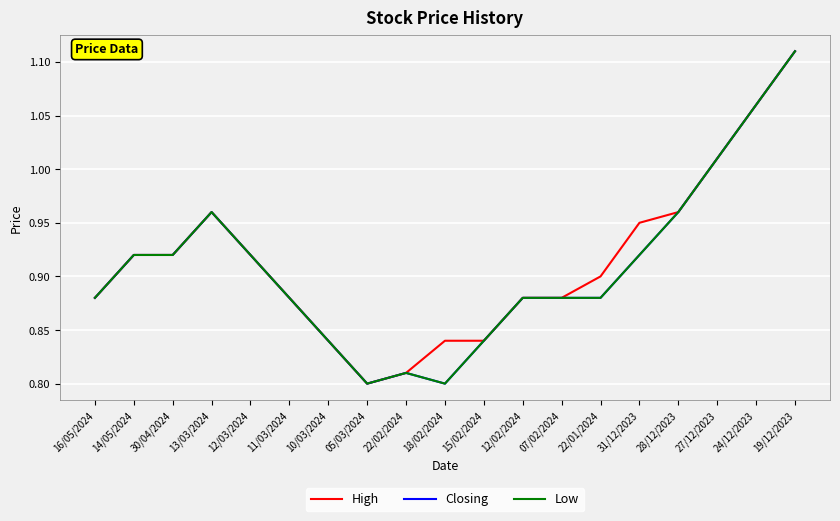

List the labels in order of Closing value, largest first.

19/12/2023, 24/12/2023, 27/12/2023, 13/03/2024, 28/12/2023, 14/05/2024, 30/04/2024, 12/03/2024, 31/12/2023, 16/05/2024, 11/03/2024, 12/02/2024, 07/02/2024, 22/01/2024, 10/03/2024, 15/02/2024, 22/02/2024, 05/03/2024, 18/02/2024